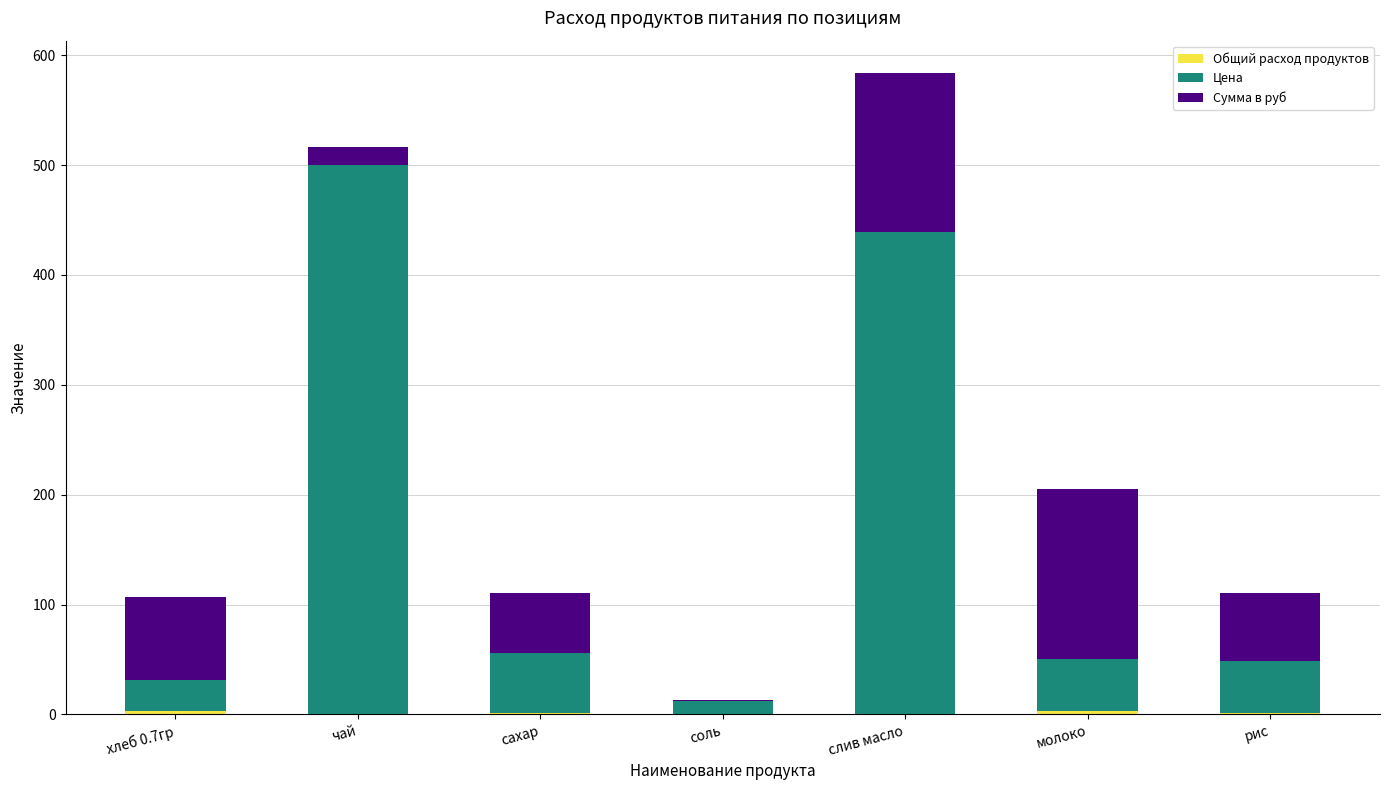

At which category is the sum across all series the highest?

слив масло